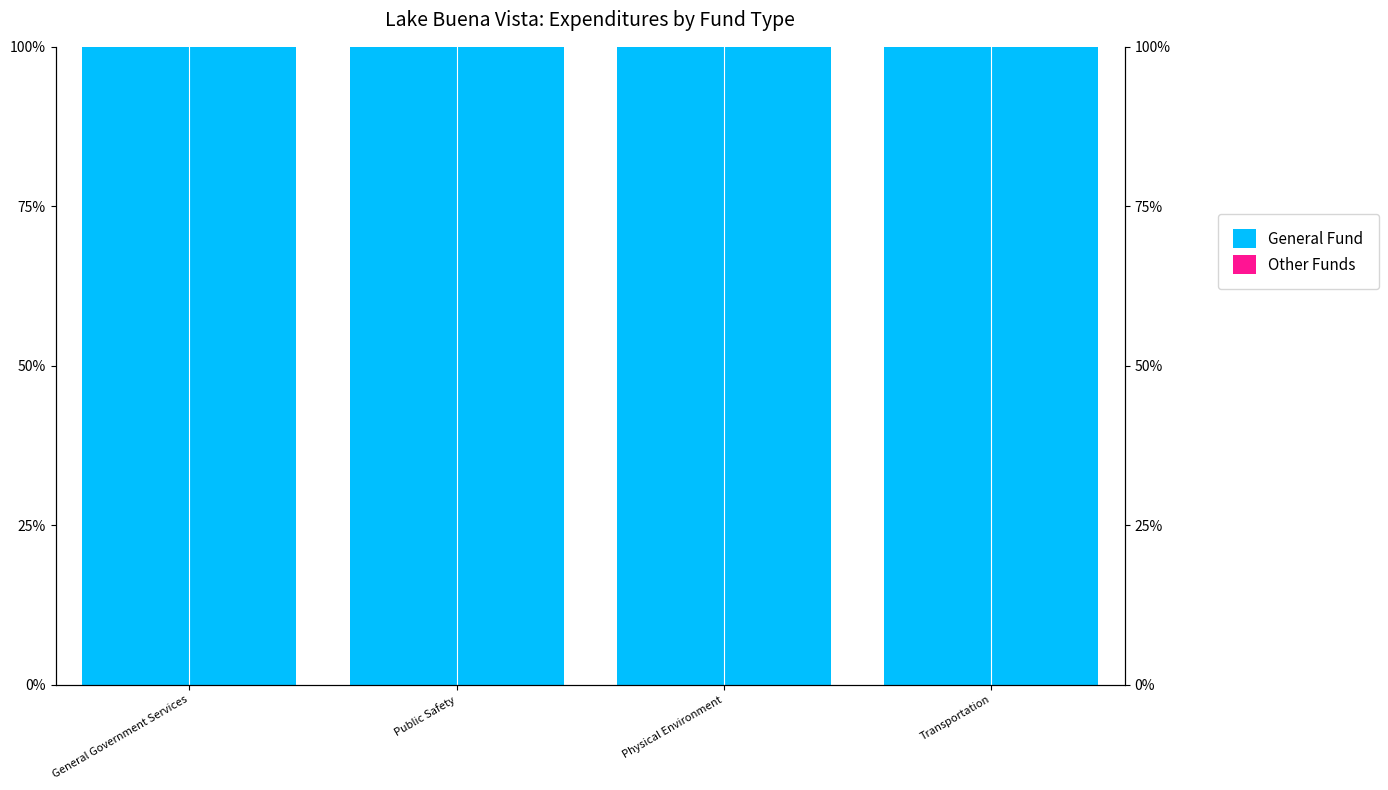

At Public Safety, list the series in order from largest to smallest.

General Fund, Other Funds